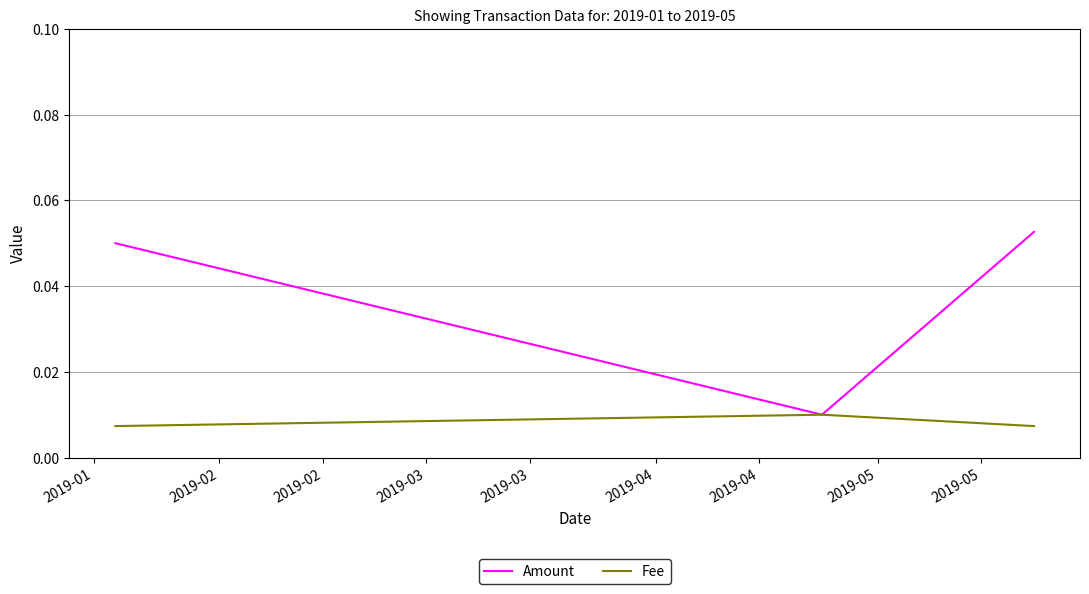

Which series has the widest spread of values?

Amount